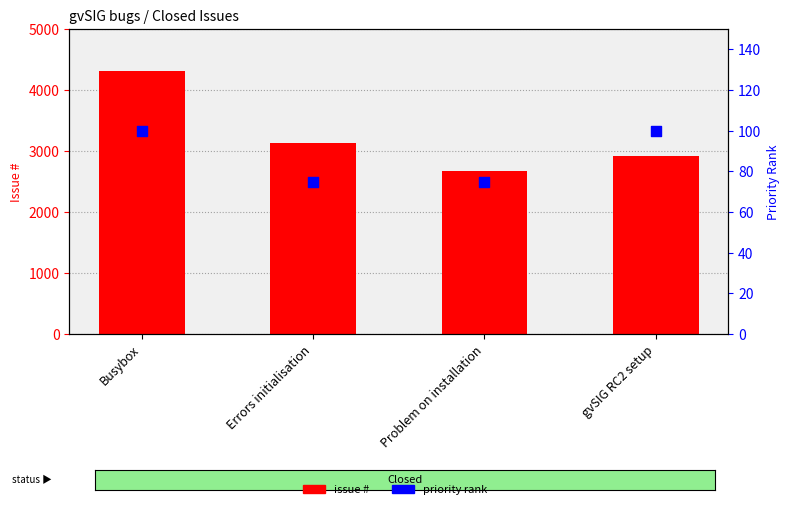

Which series reaches the minimum Y coordinate?

priority rank